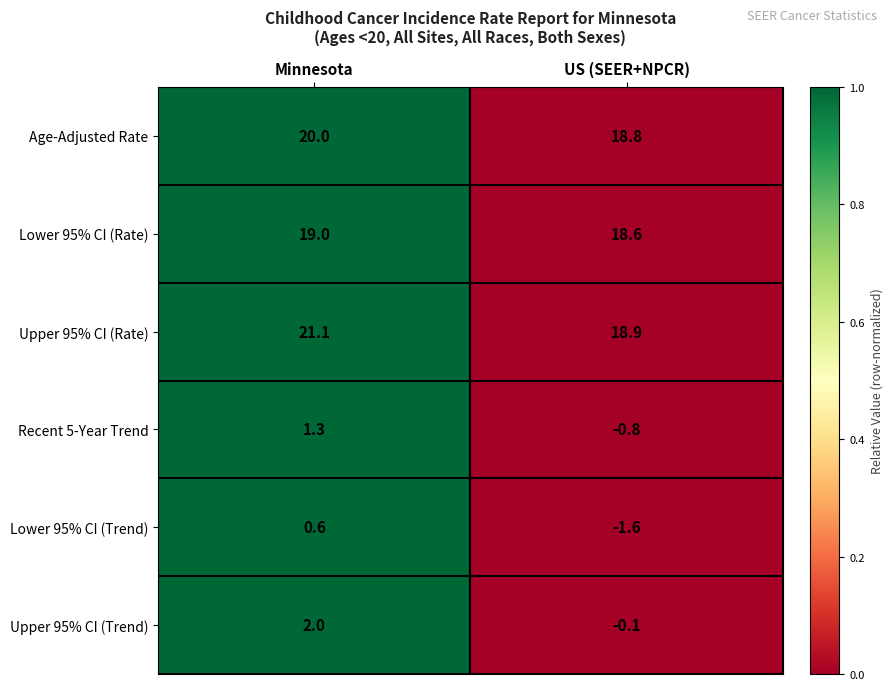

What is the difference between the Recent 5-Year Trend values at US (SEER+NPCR) and Minnesota?

2.1